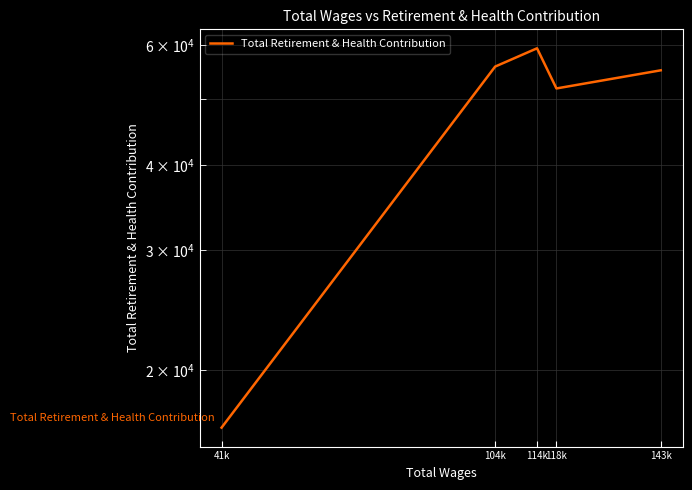

What is the sum of all values?

238345